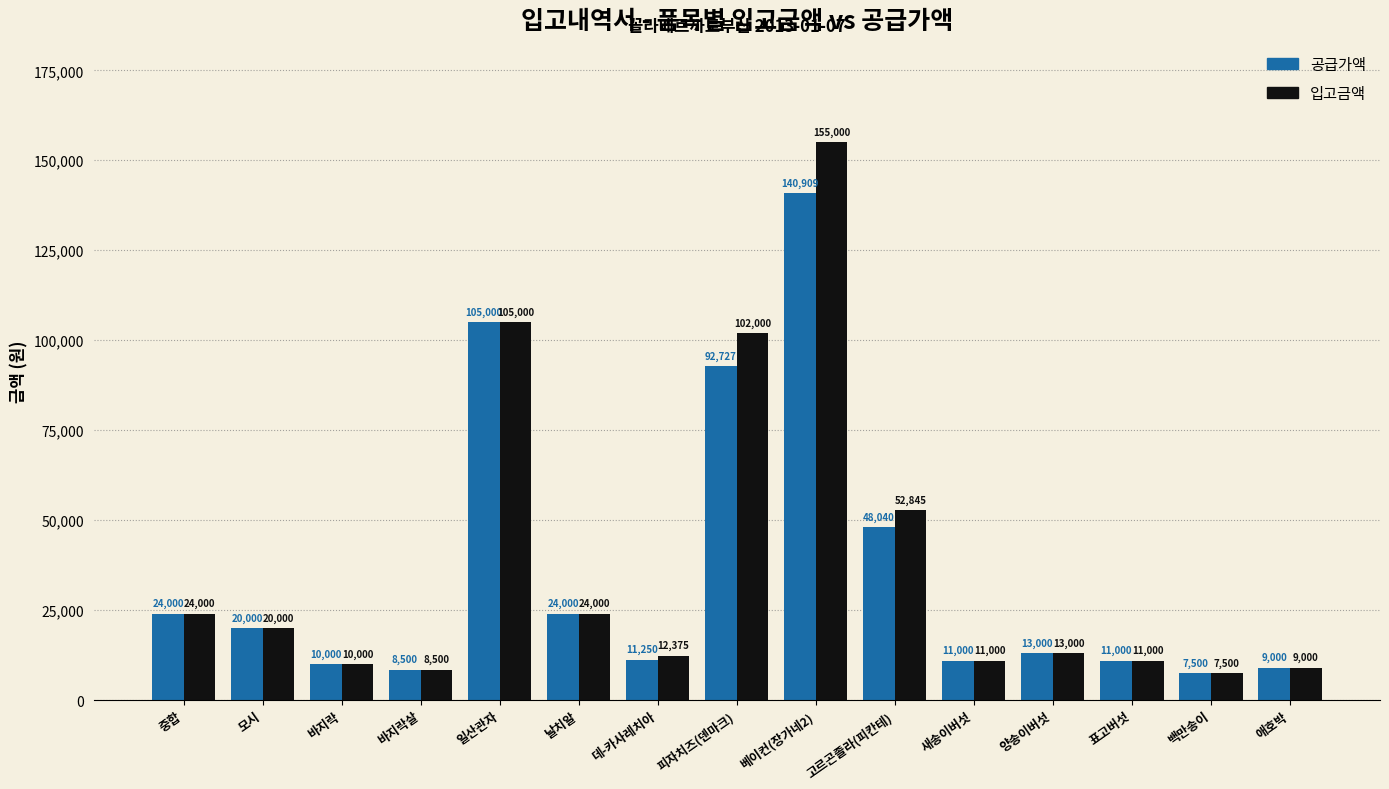

At 베이컨(장가네2), list the series in order from largest to smallest.

입고금액, 공급가액